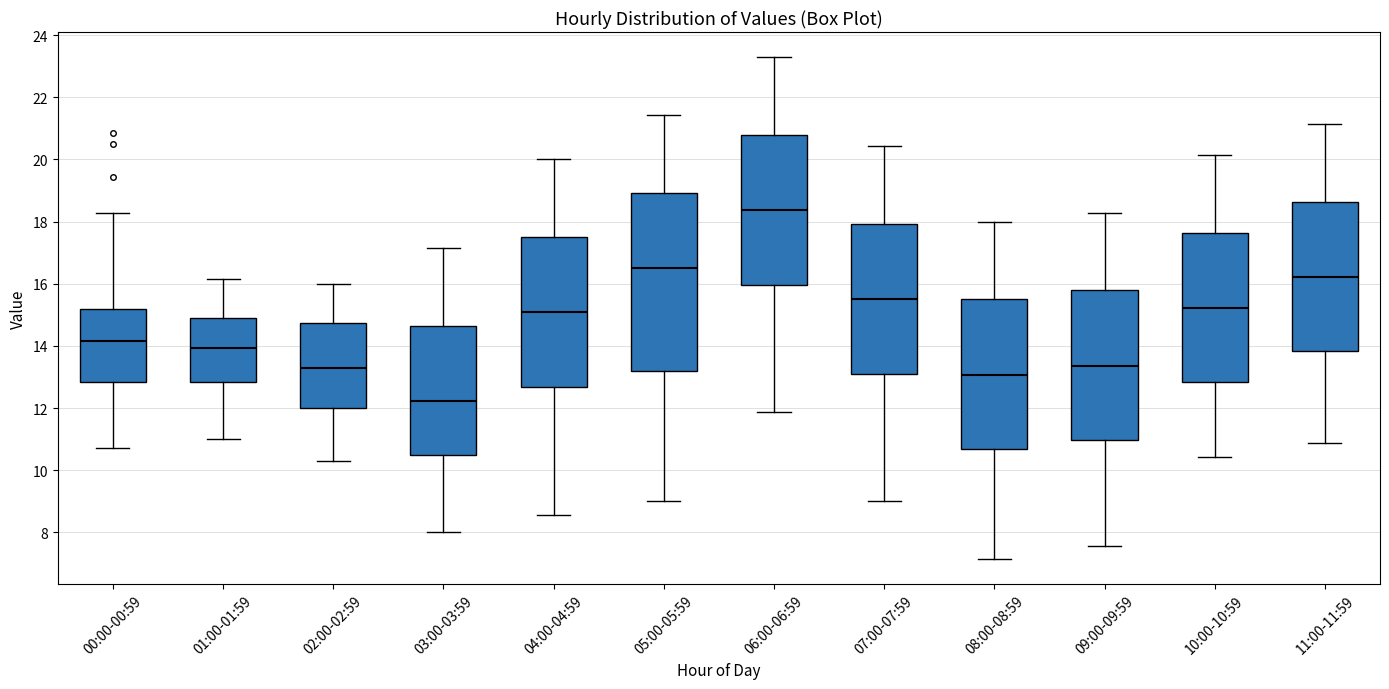

Comparing the boxes themselves (not the whiskers), which one is the tallest?

05:00-05:59